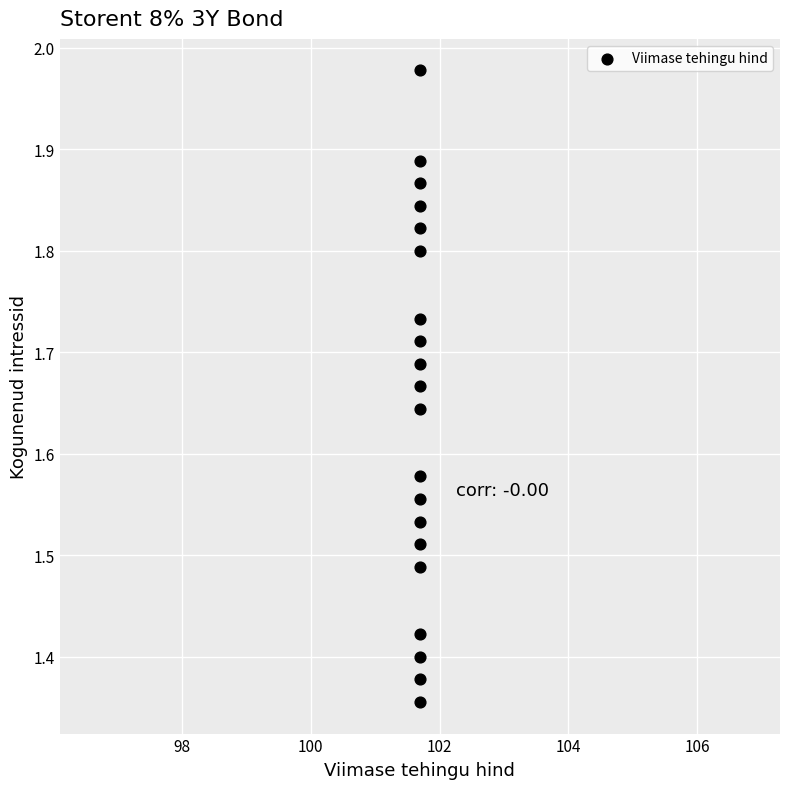

What is the range of Y values (max minus min)?

0.6